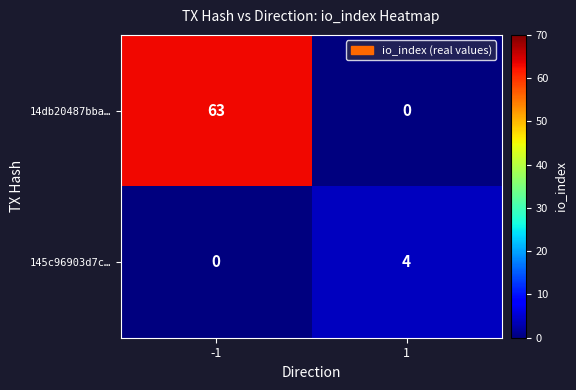

What is the sum of the 14db20487bba… values at -1 and 1?

63